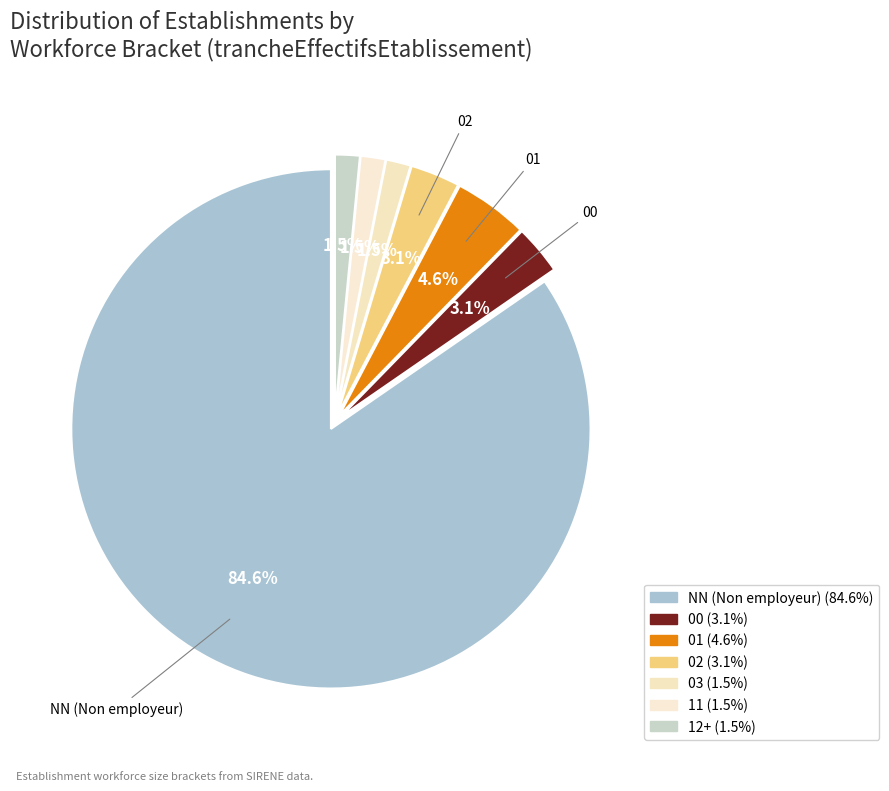

Which category has the smallest portion of the pie?

03